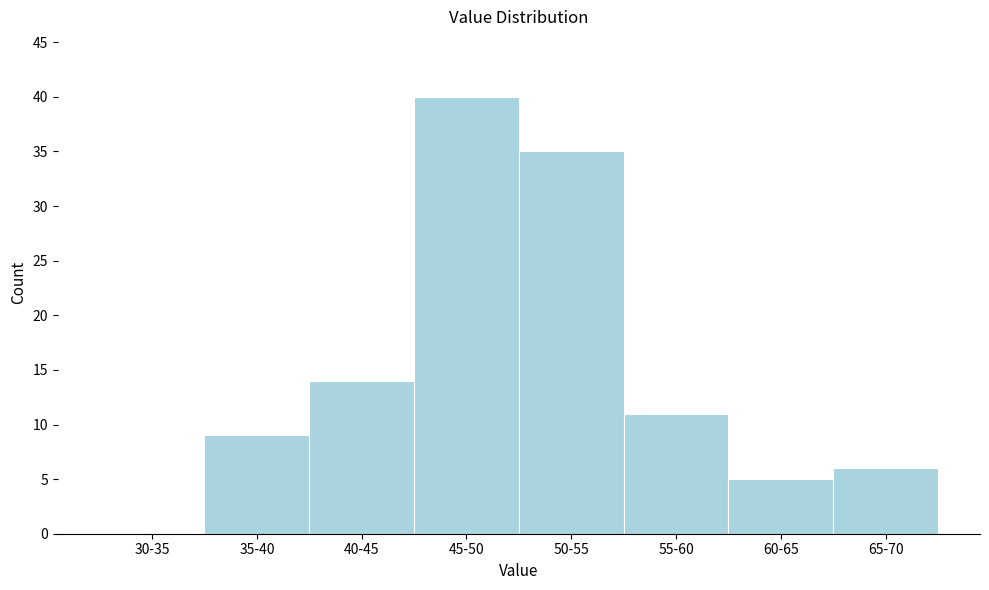

Reading left to right, extract all data points from this chart.

30-35=0	35-40=9	40-45=14	45-50=40	50-55=35	55-60=11	60-65=5	65-70=6